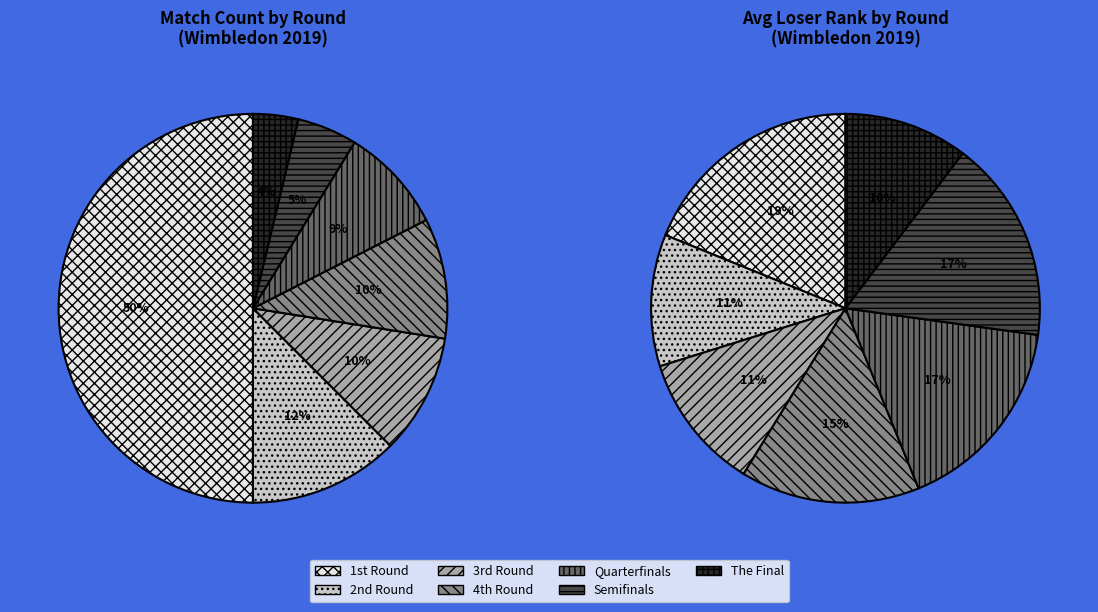

Which slice is the largest?

1st Round